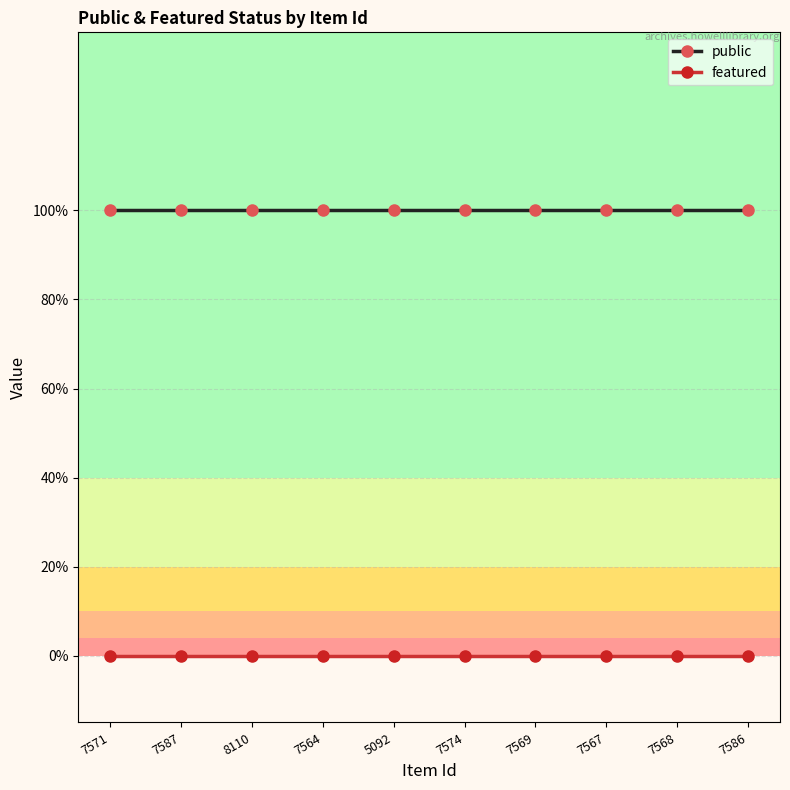

What position from the left is 7569?

7